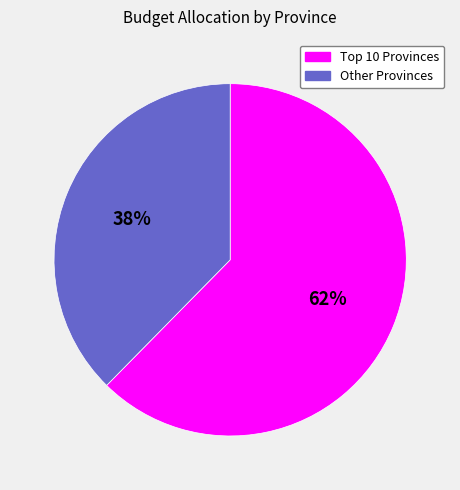

To the nearest percent, what is the average slice percentage?

50%